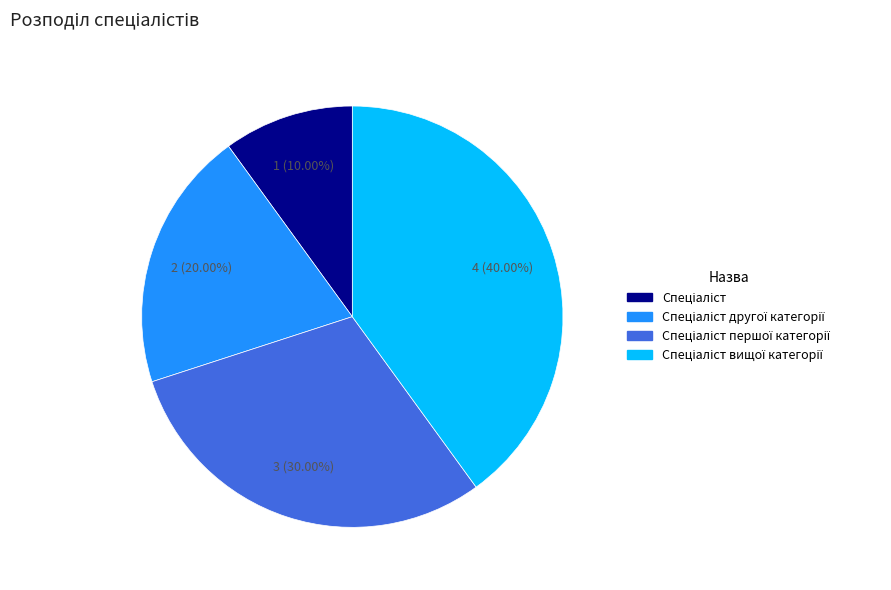

Count the number of slices in the pie.

4